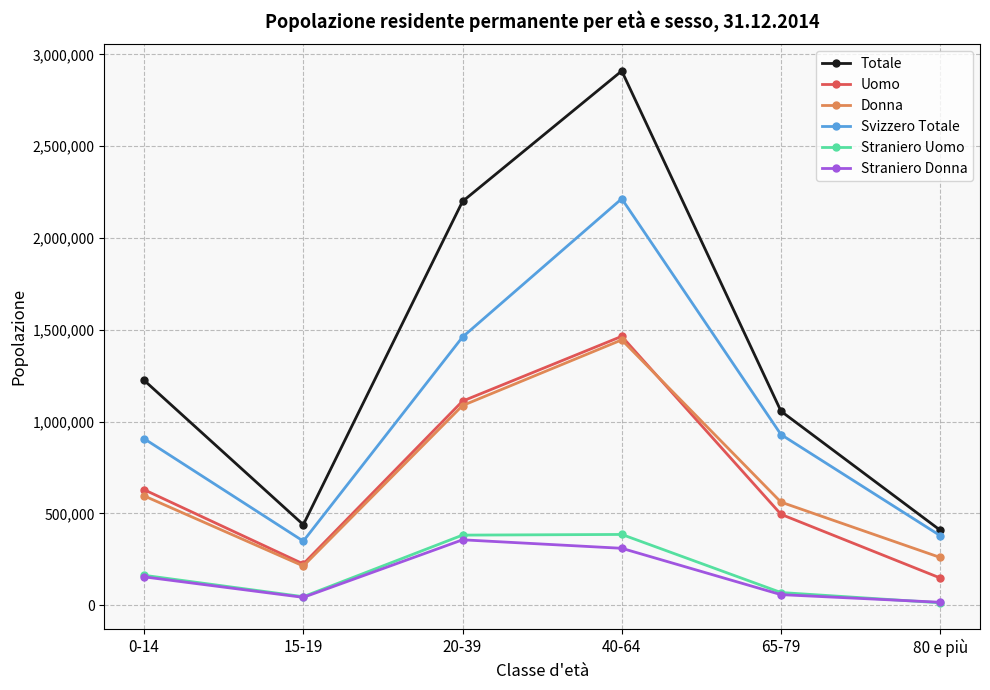

In Straniero Donna, how many points are higher than both neighbors (excluding endpoints)?

1